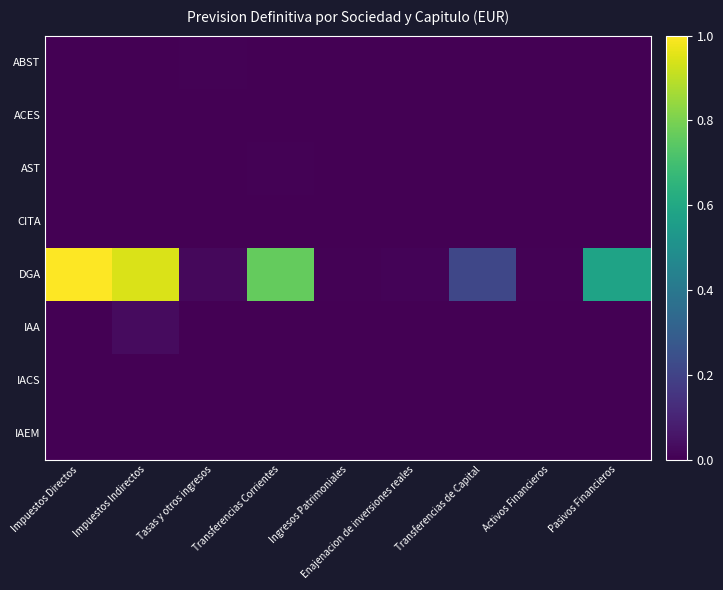

At how many categories does at least one series exceed 0?

9